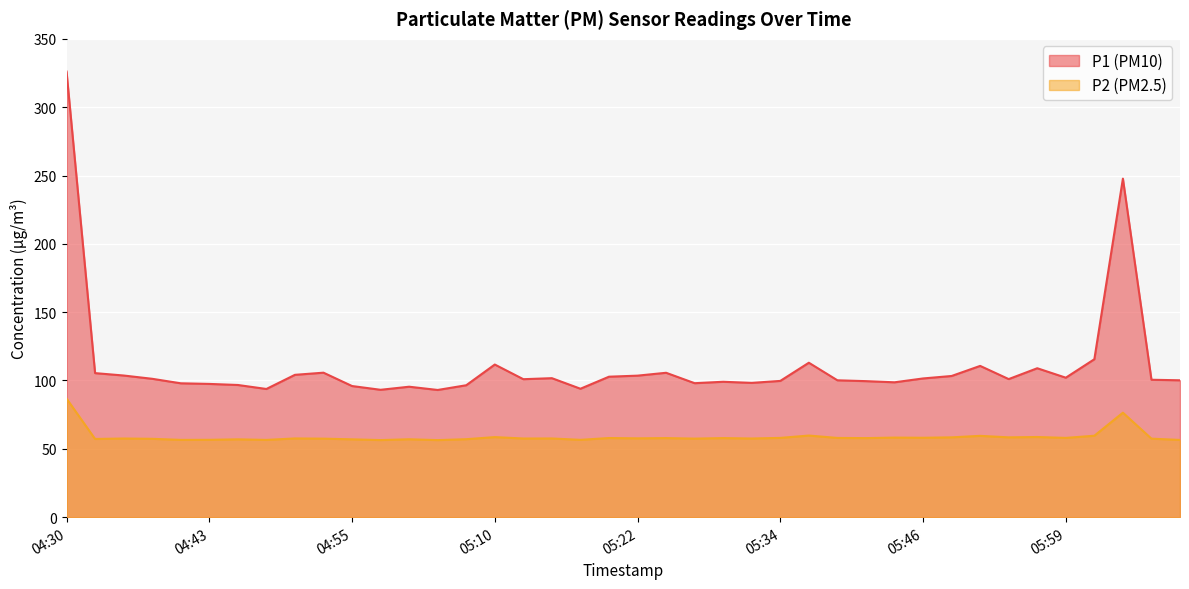

What is the difference between the highest and lowest values at 05:22?

45.9